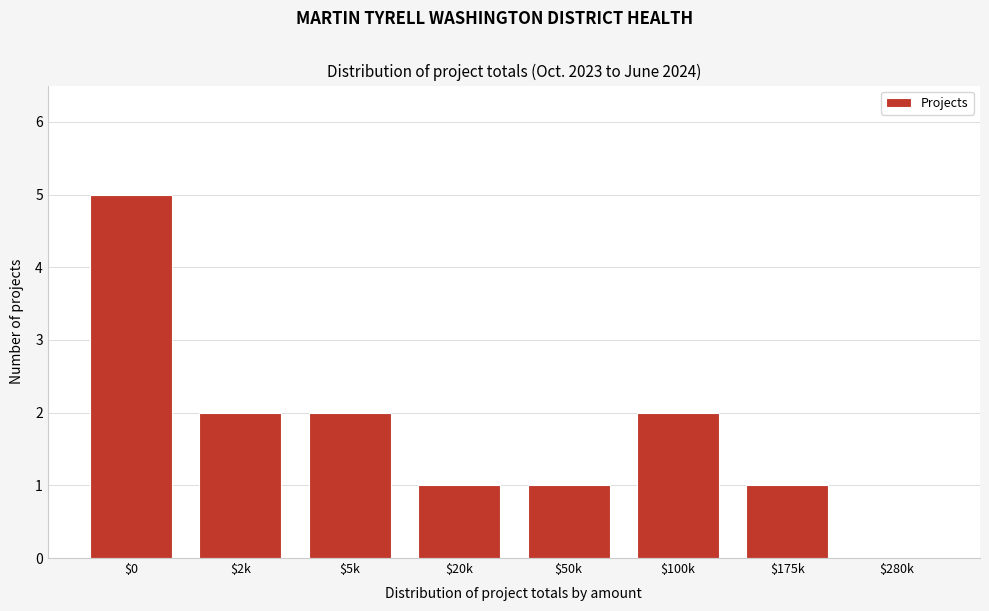

What is the sum of all values?

14